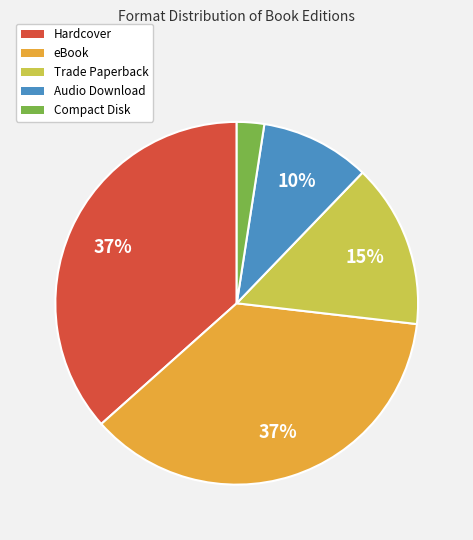

Which category has the smallest portion of the pie?

Compact Disk